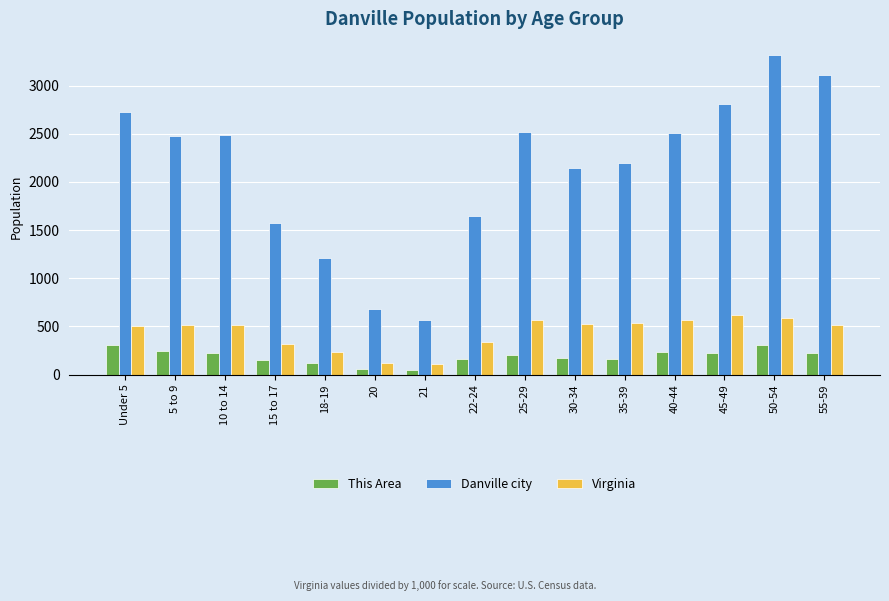

What is the label of the 3rd bar from the right?

45-49